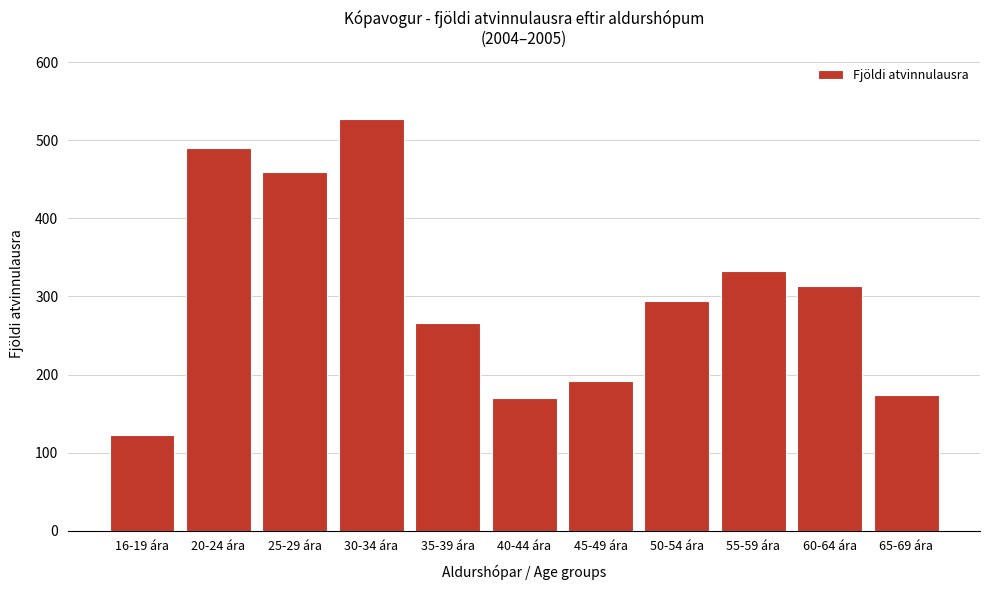

Reading left to right, transcribe all the data shown in this chart.

16-19 ára=123	20-24 ára=490	25-29 ára=459	30-34 ára=527	35-39 ára=266	40-44 ára=170	45-49 ára=192	50-54 ára=294	55-59 ára=332	60-64 ára=314	65-69 ára=174